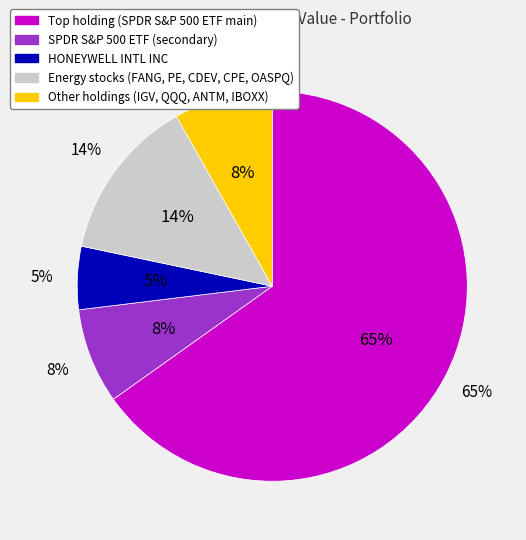

Do CENTENNIAL RESOURCE DEV INC and CALLON PETROLEUM together represent more than half of the pie?

No